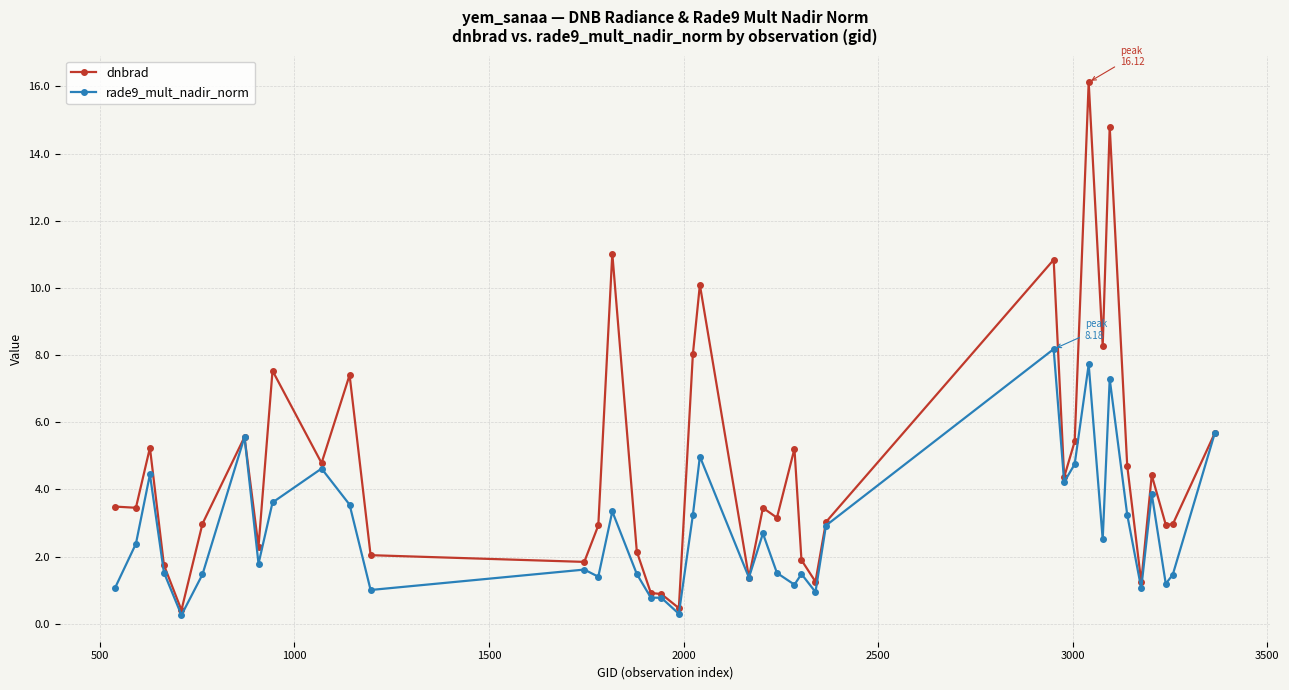

List the series in order of their peak value, lowest first.

rade9_mult_nadir_norm, dnbrad